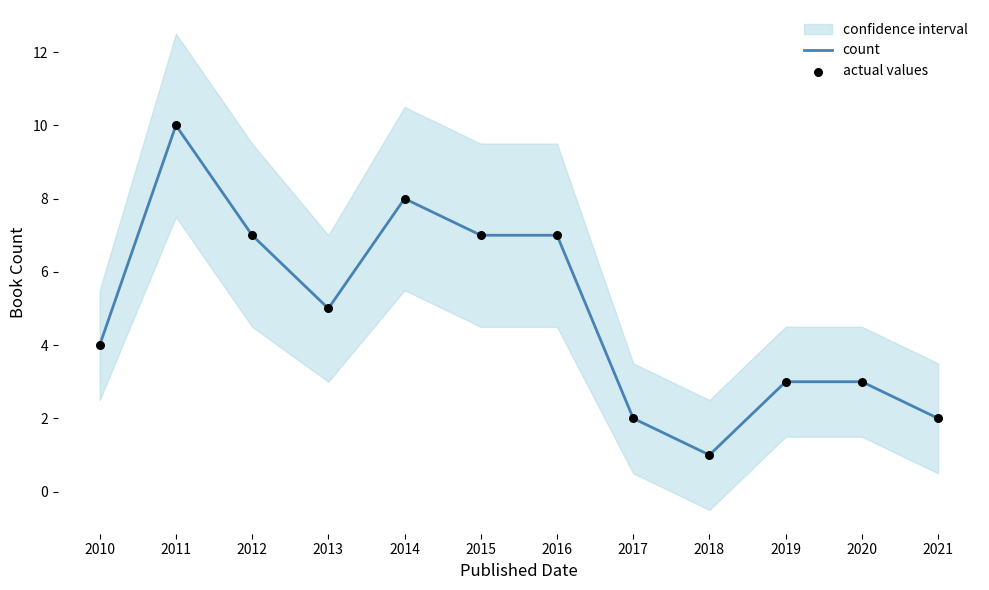

Which series has the largest Y range (max minus min)?

count